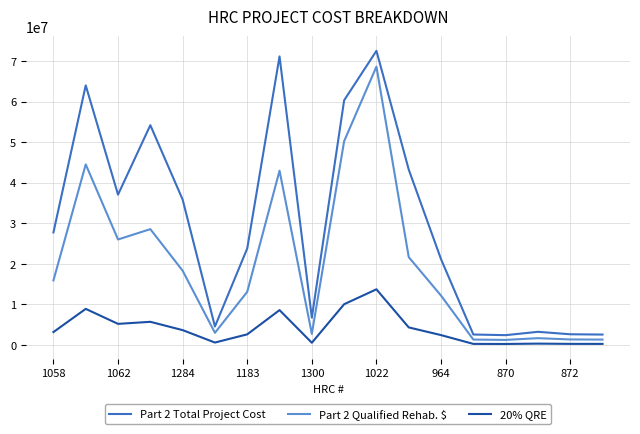

Which series has the largest range (max minus min)?

Part 2 Total Project Cost